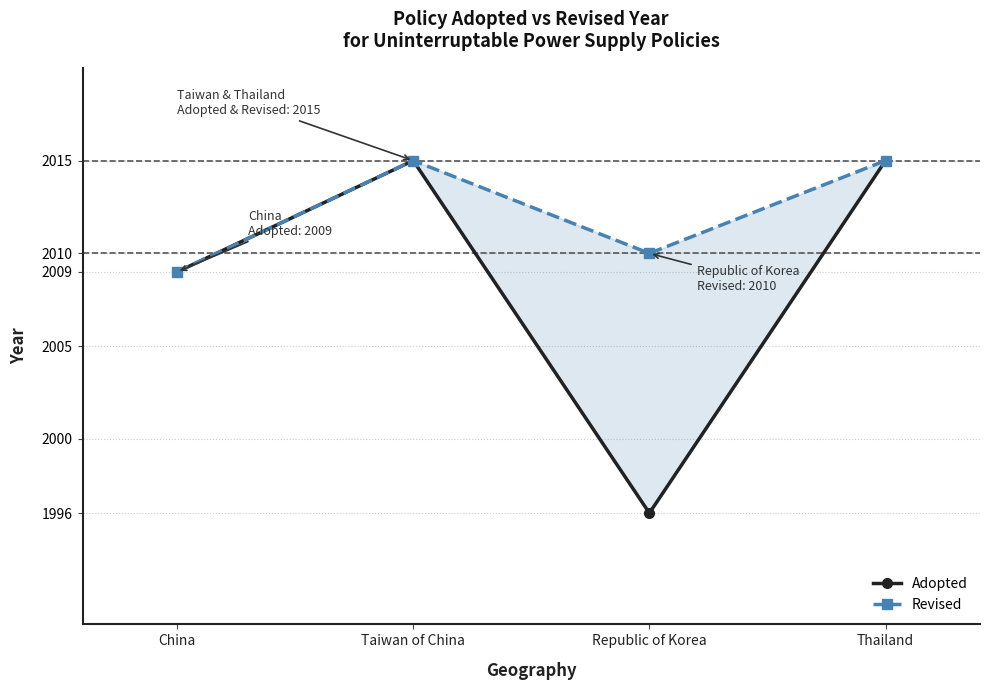

What is the minimum value shown in the chart?

1996